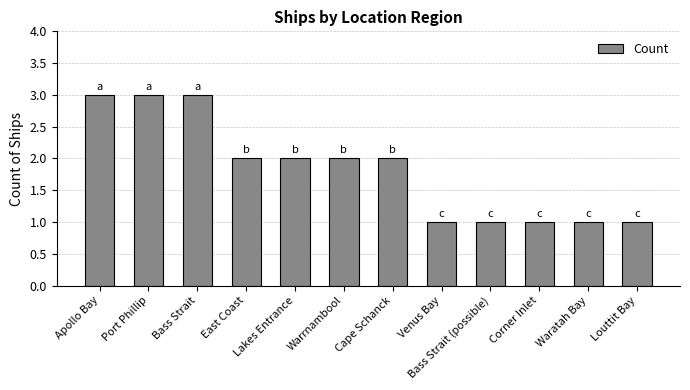

Read the value at Lakes Entrance.

2